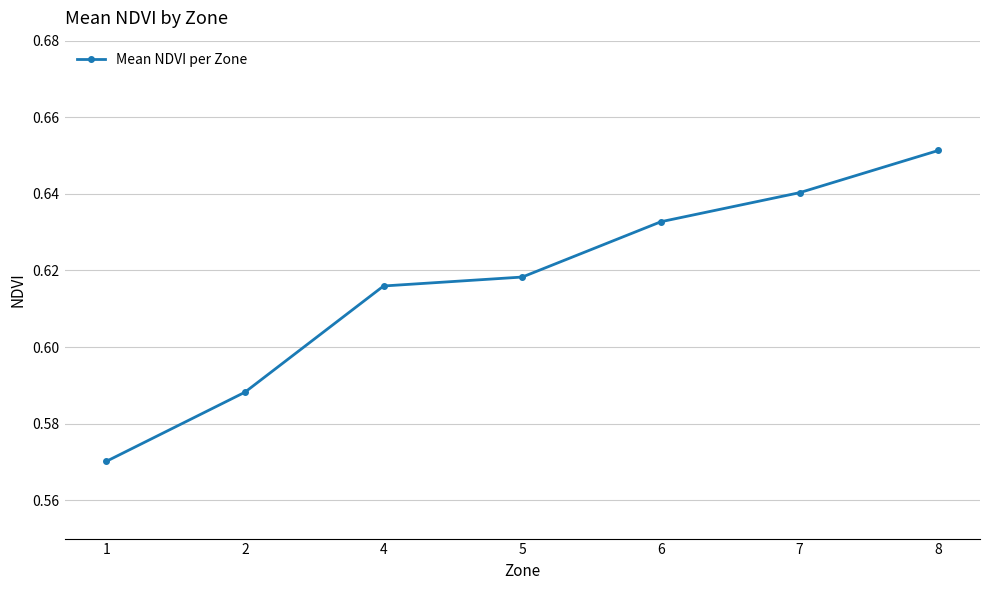

Which has a higher value, 5 or 6?

6